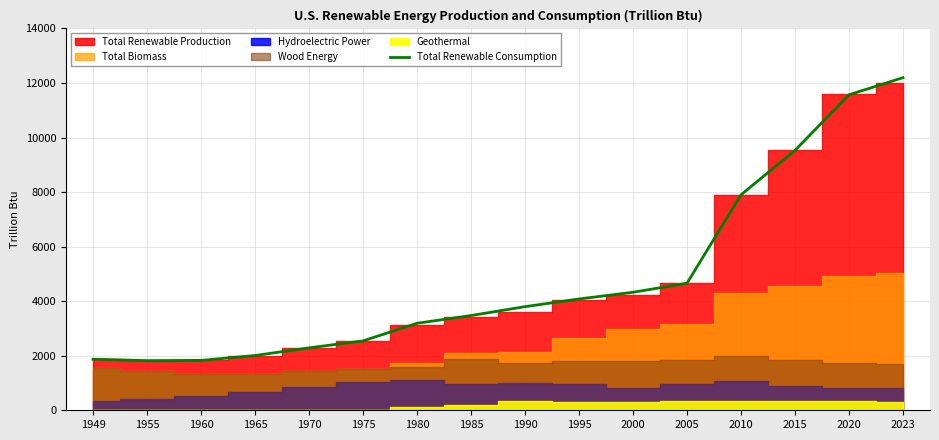

At which category does the chart reach its minimum across all series?

1955